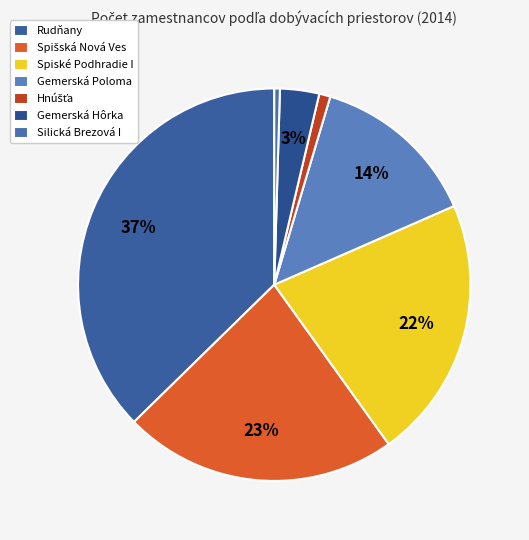

How many slices are in this pie chart?

7